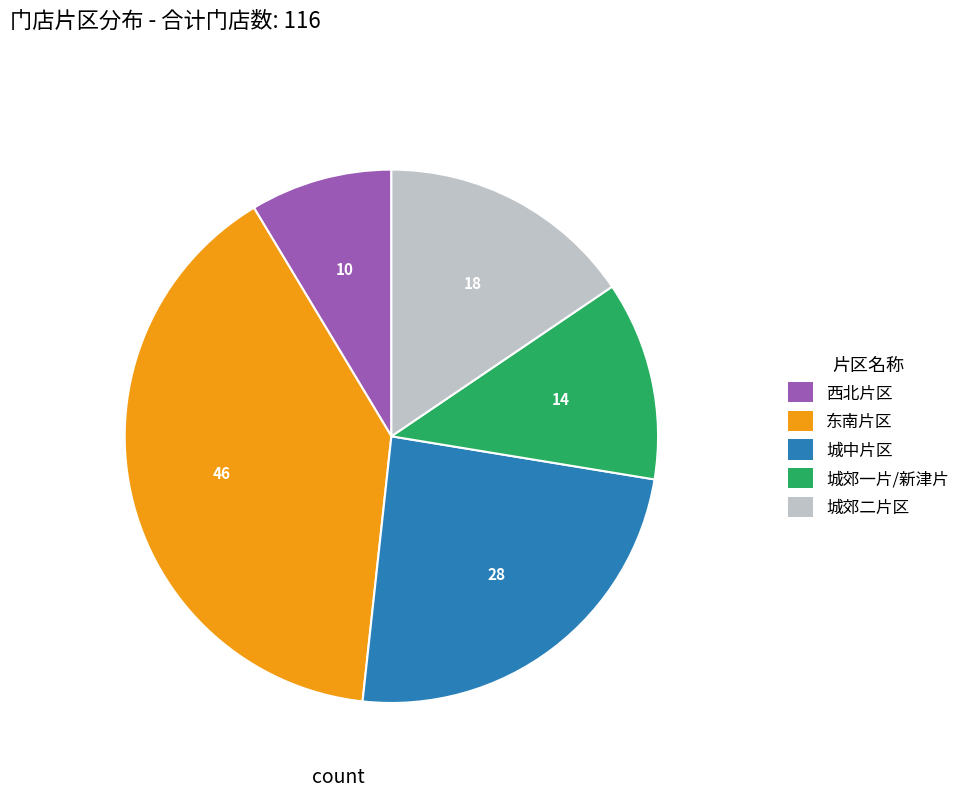

What is the smallest slice in the pie chart?

西北片区